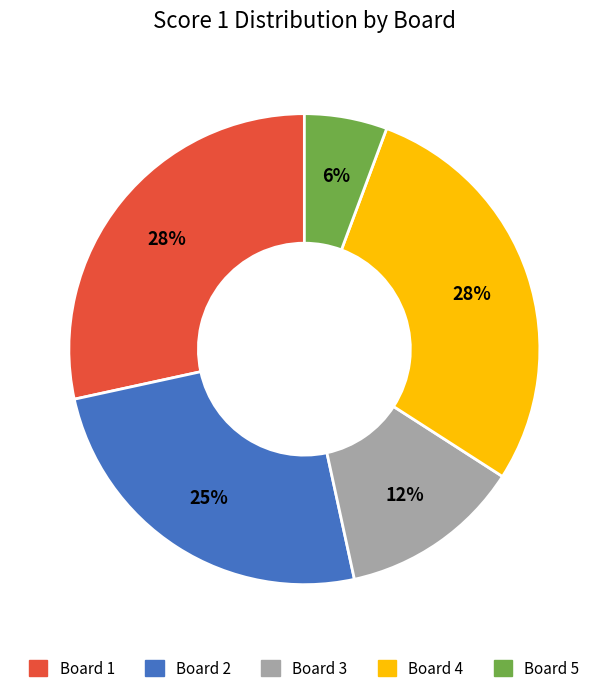

Do Board 5 and Board 1 together represent more than half of the pie?

No